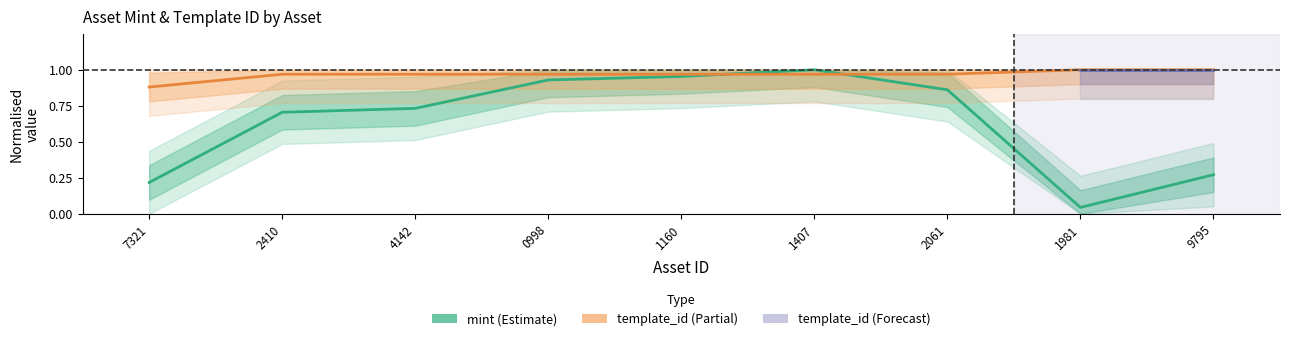

At how many categories does at least one series exceed 0?

9